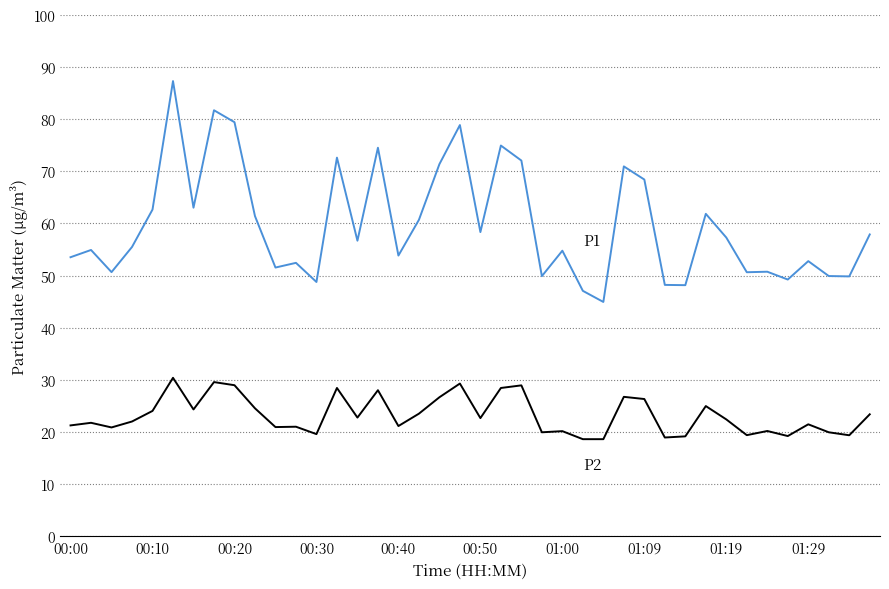

What is the maximum value shown in the chart?

87.3